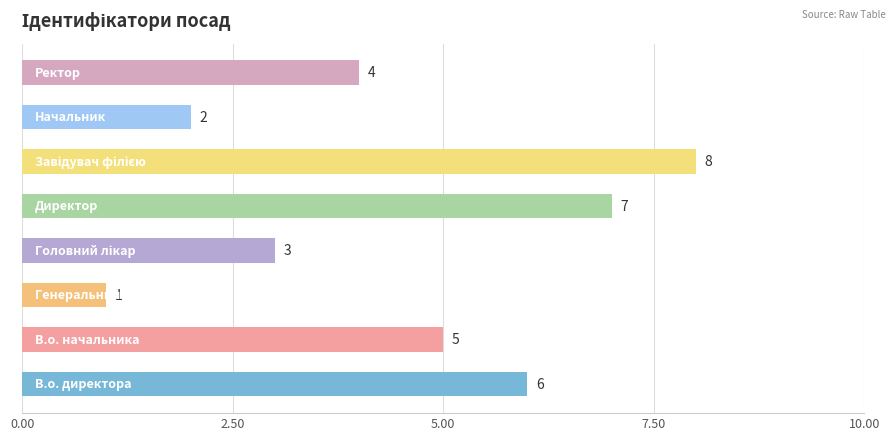

What is the difference between the second highest and minimum values?

6